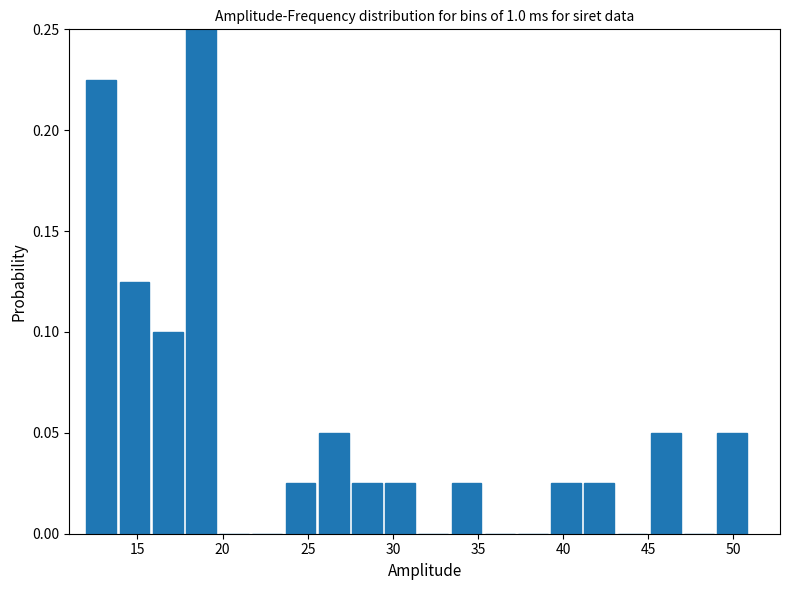

Read against the x-axis, roughly where is the centre of the tallest bar?

18.5